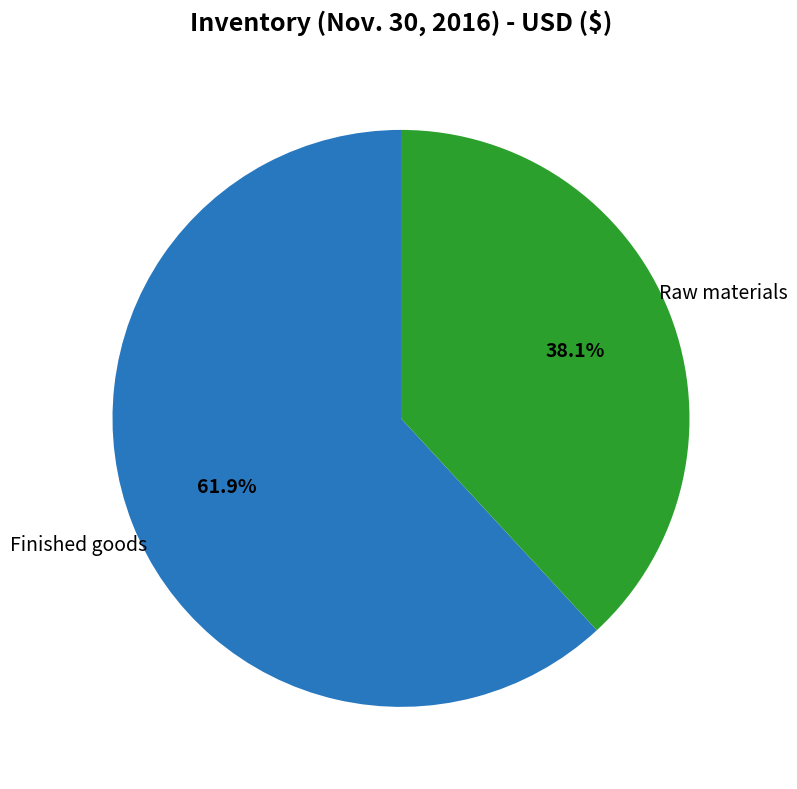

Which slice is the smallest?

Raw materials